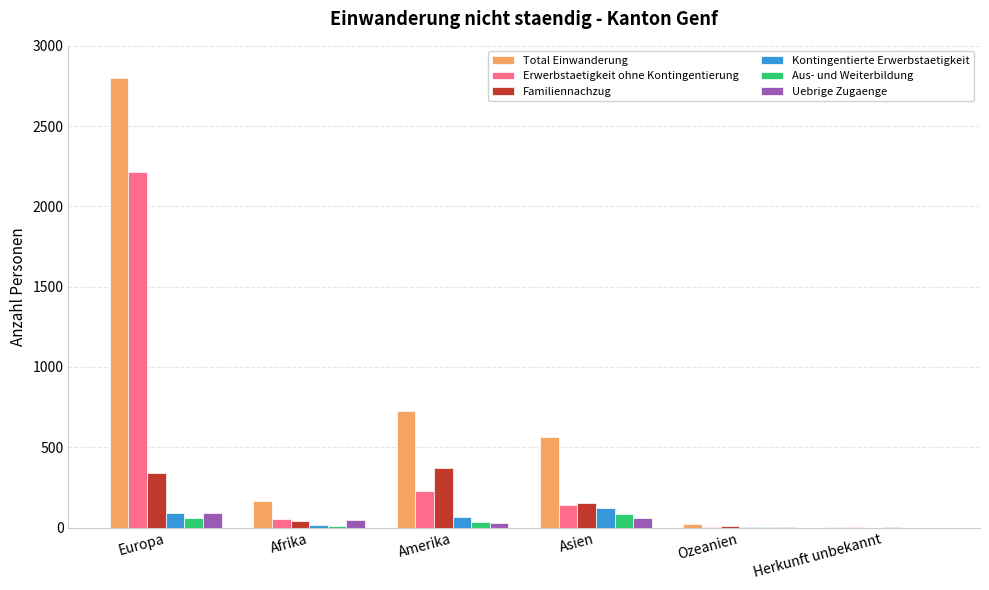

How many series are shown in this chart?

6